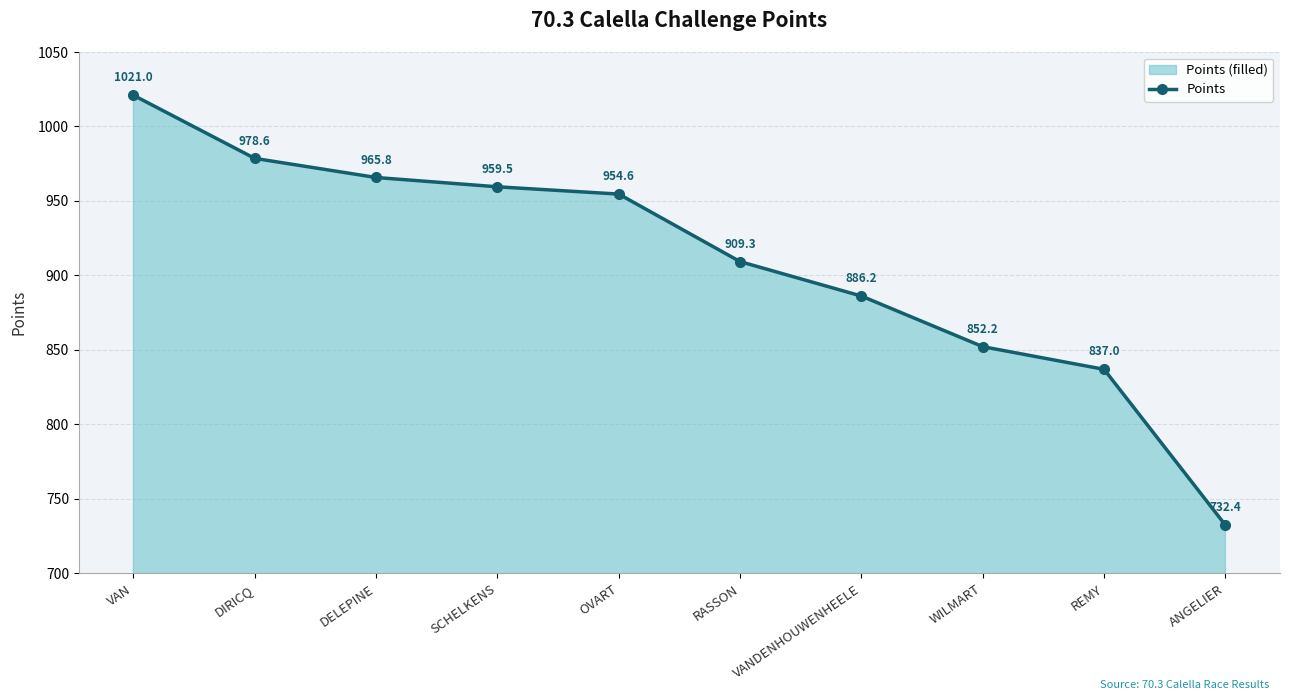

Reading left to right, what are all the values shown in this chart?

1021.0	978.6	965.8	959.5	954.6	909.3	886.2	852.2	837.0	732.4